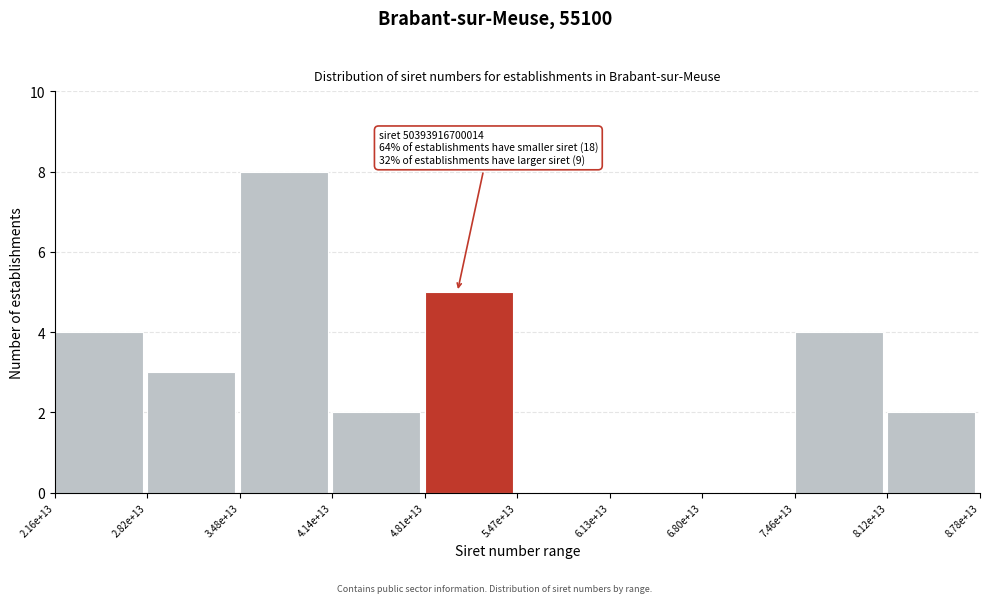

Reading left to right, extract all data points from this chart.

2.16e+13=4	2.82e+13=3	3.48e+13=8	4.14e+13=2	4.81e+13=5	5.47e+13=0	6.13e+13=0	6.80e+13=0	7.46e+13=4	8.12e+13=2